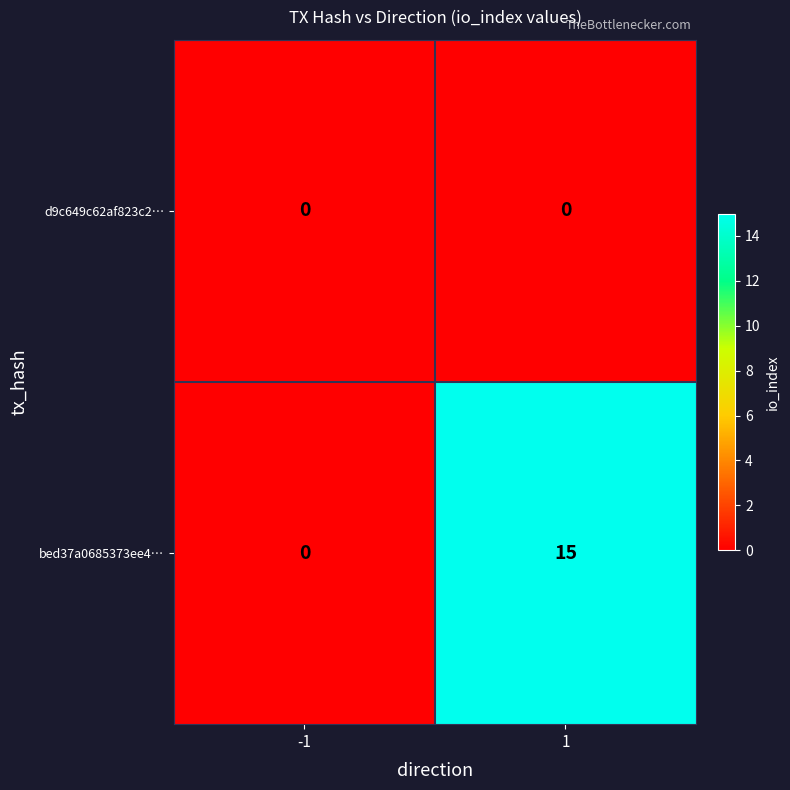

List the series in order of their overall mean, lowest first.

d9c649c62af823c2…, bed37a0685373ee4…